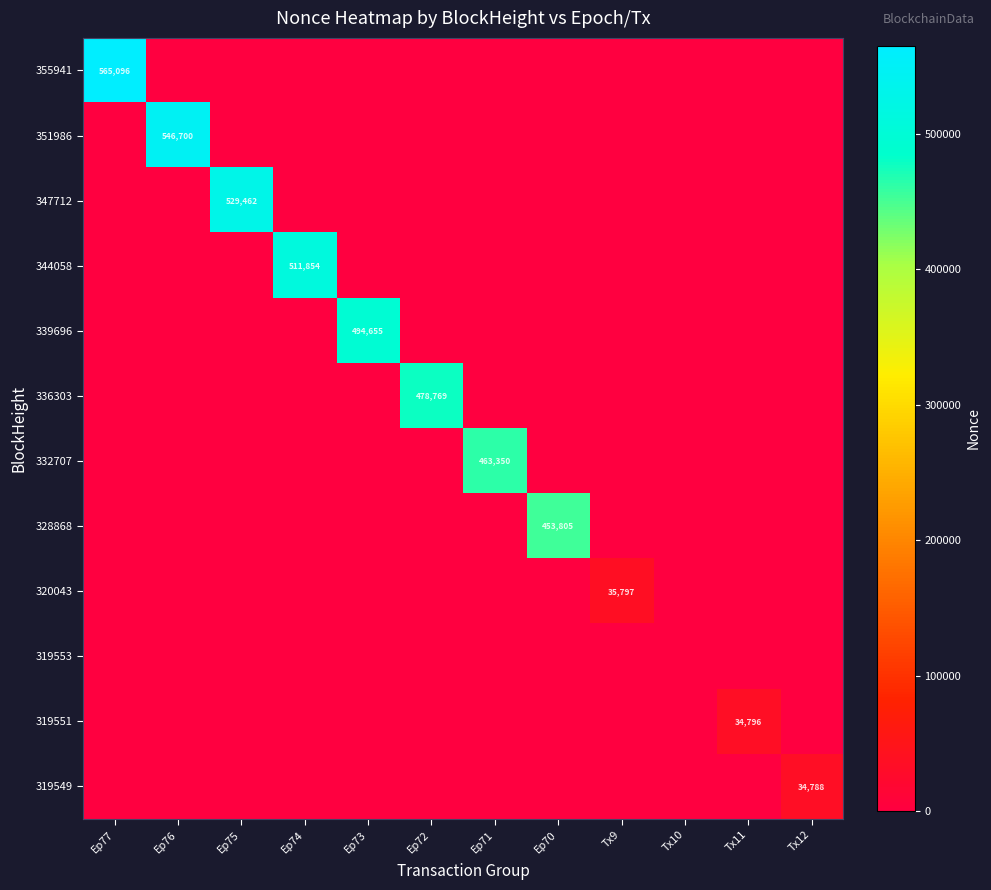

How many values in the 347712 series exceed 0?

1